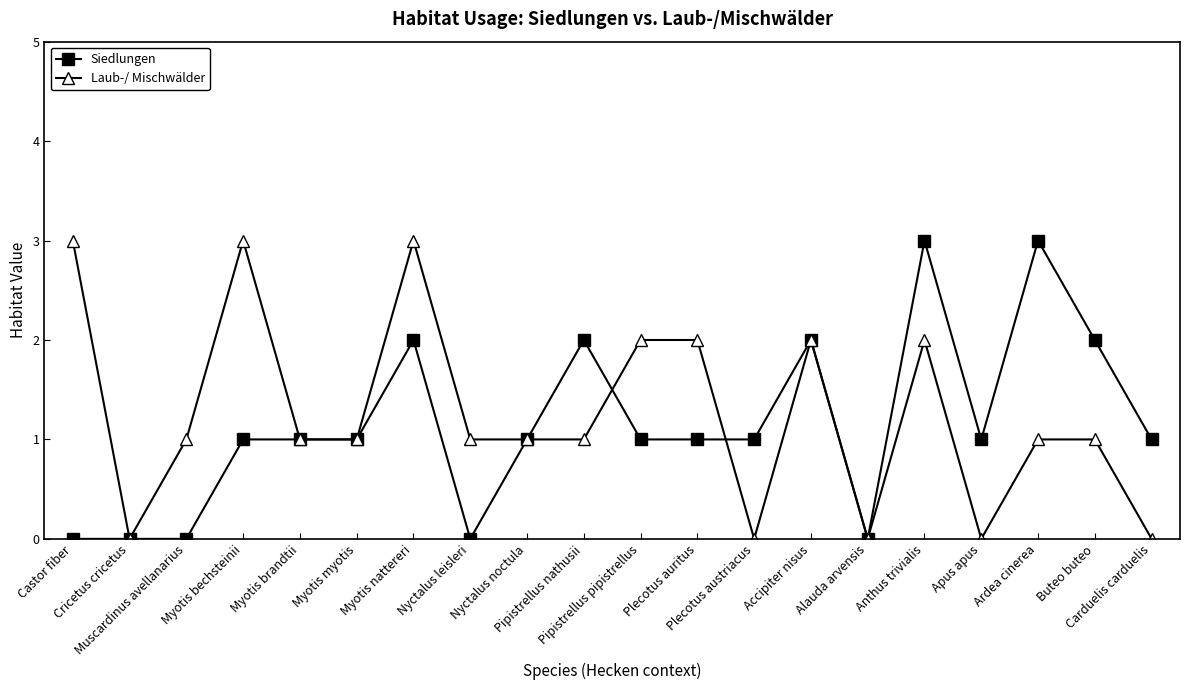

Reading left to right, transcribe all the data shown in this chart.

Siedlungen: 0	0	0	1	1	1	2	0	1	2	1	1	1	2	0	3	1	3	2	1
Laub-/ Mischwälder: 3	0	1	3	1	1	3	1	1	1	2	2	0	2	0	2	0	1	1	0